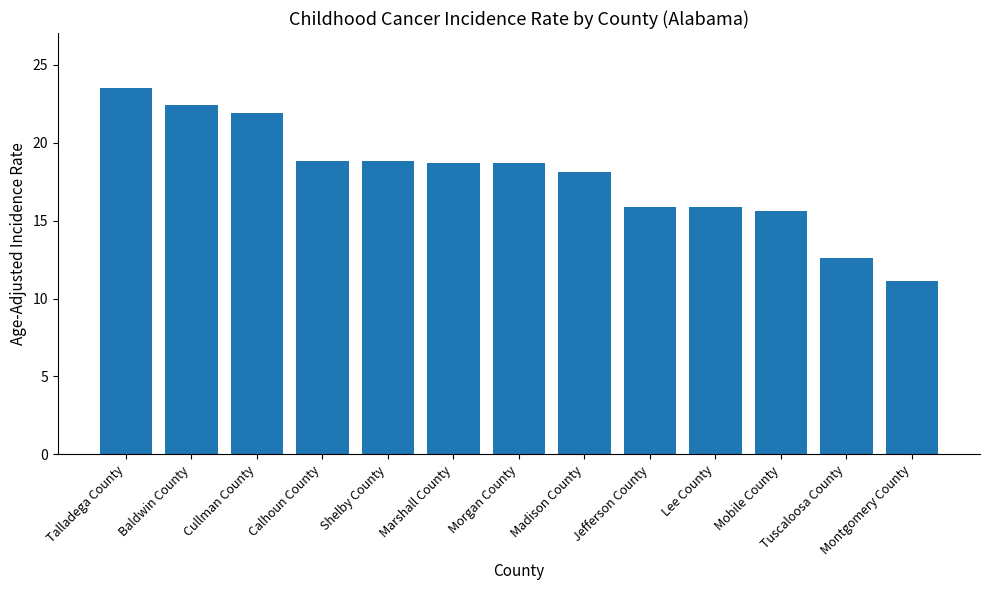

The chart shows a value of 6.1 at Baldwin County. True or false?

False